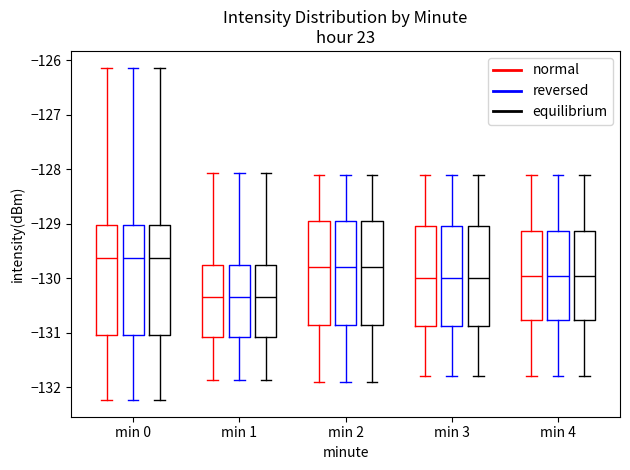

Where does the median line of the box for min 3 (equilibrium) sit on the y-axis? The values are not printed on the chart, so give them approximately, as read against the axis.

-130.0